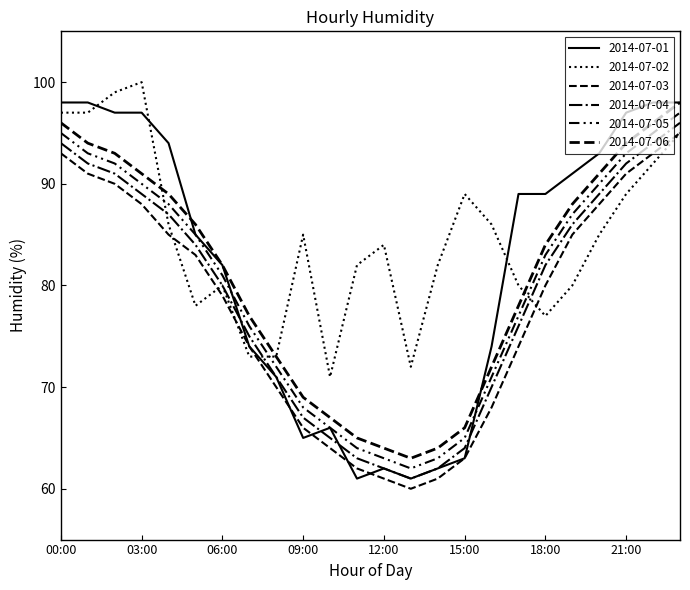

How many lines are shown in the chart?

6